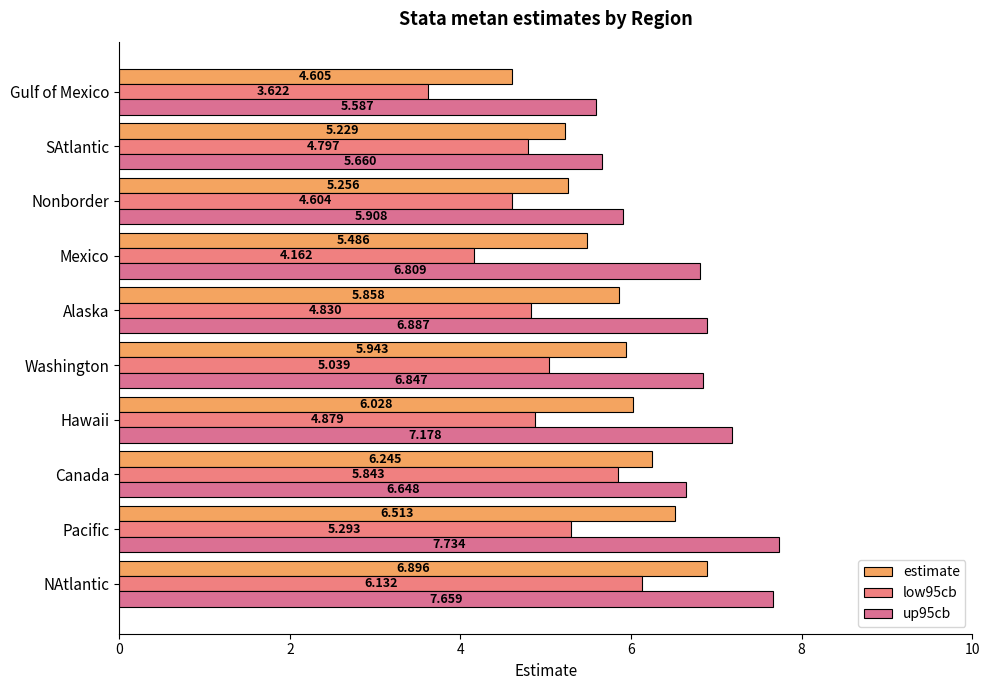

Which series has the largest total across all categories?

up95cb